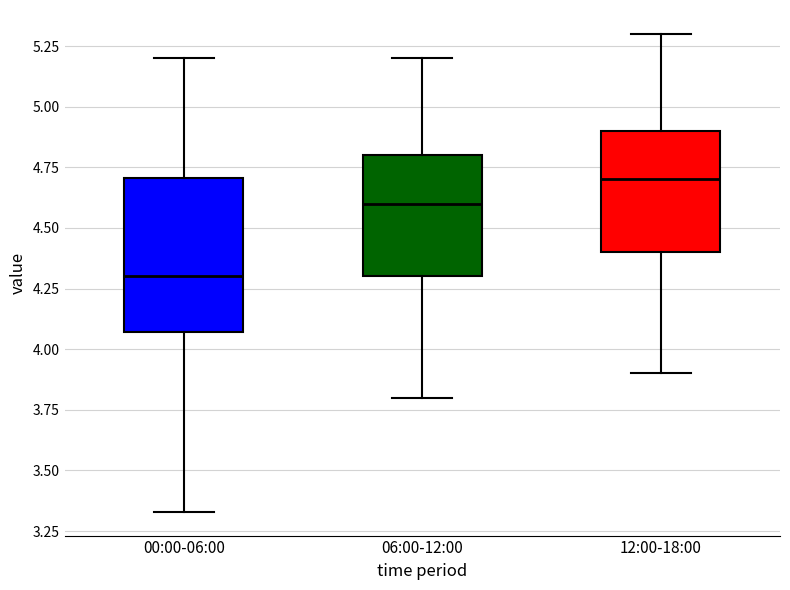

Reading left to right, read every box against the y-axis: the position of its median line, the range the box covers, and the ends of its whiskers. The values are not printed on the chart, so give them approximately, as read against the axis.

00:00-06:00: median 4.30, box 4.05 to 4.70, whiskers 3.35 to 5.20
06:00-12:00: median 4.60, box 4.30 to 4.80, whiskers 3.80 to 5.20
12:00-18:00: median 4.70, box 4.40 to 4.90, whiskers 3.90 to 5.30